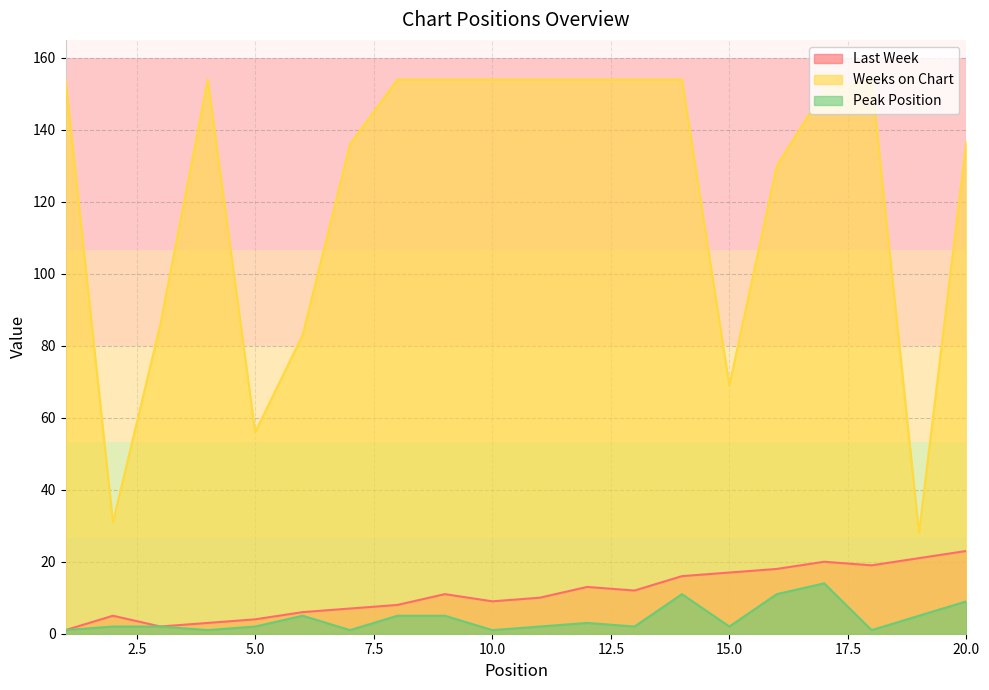

What are all the series names shown in the legend?

Last Week, Weeks on Chart, Peak Position